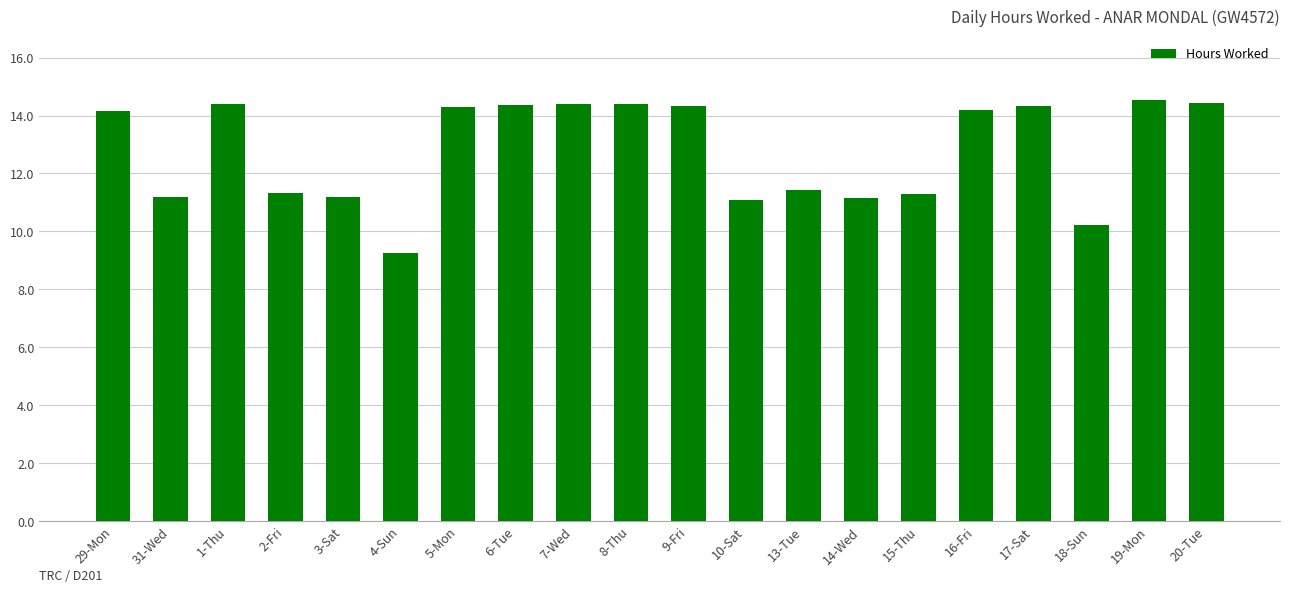

What is the average value?

12.8